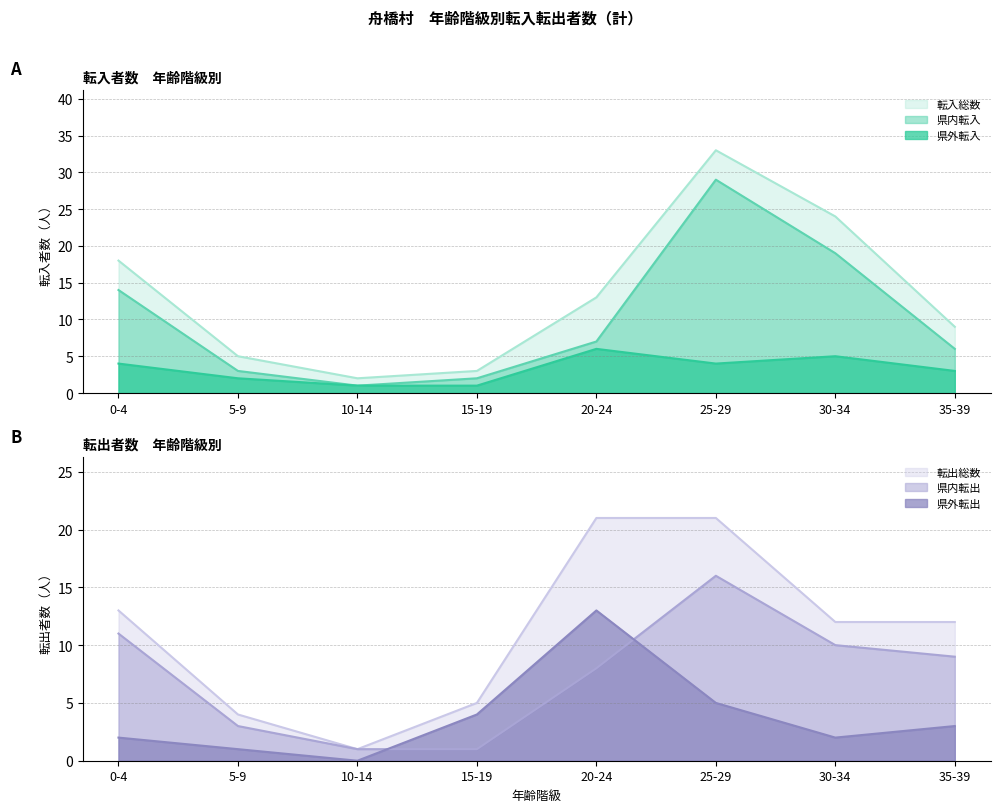

Which series changed the most between 25-29 and 35-39?

転入総数